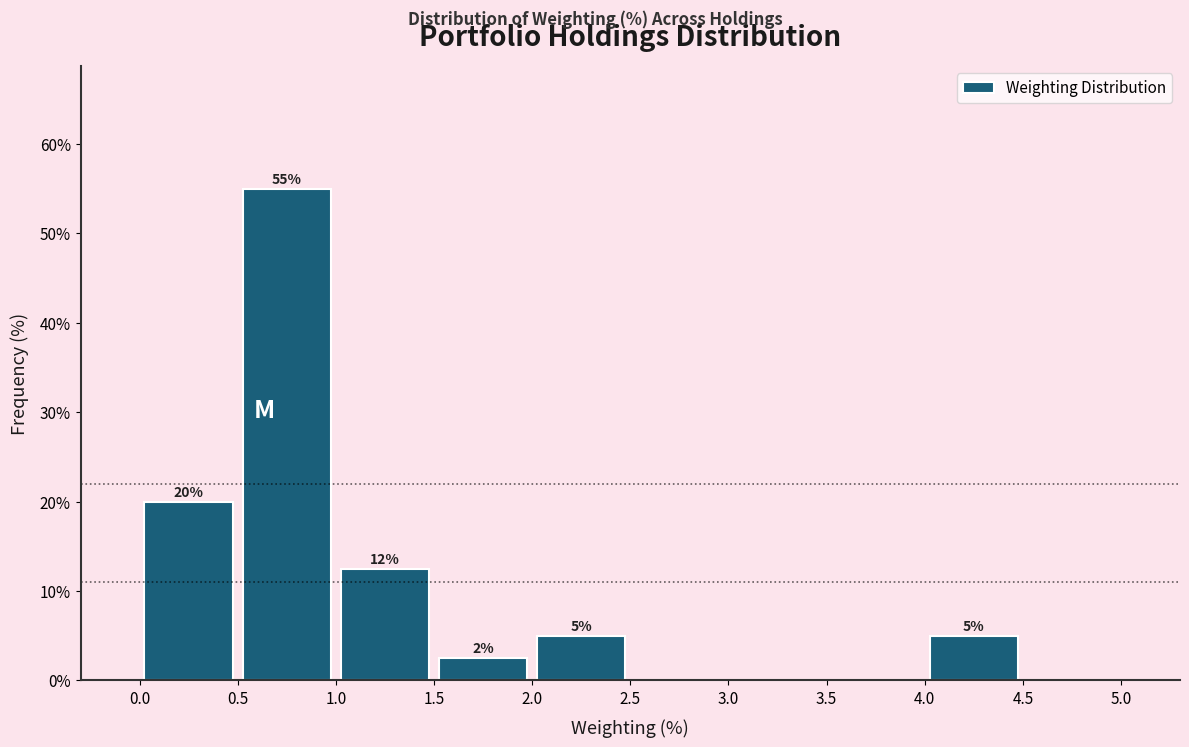

Which range on the x-axis has the tallest bar?

0.5 to 1.0